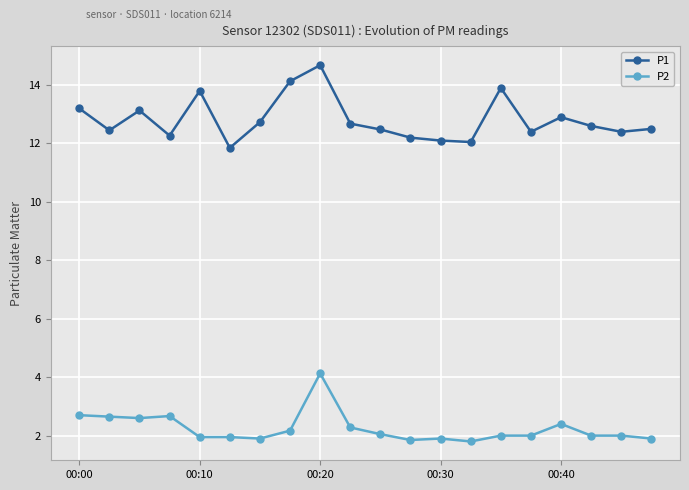

What is the sum of all P2 values?

44.9